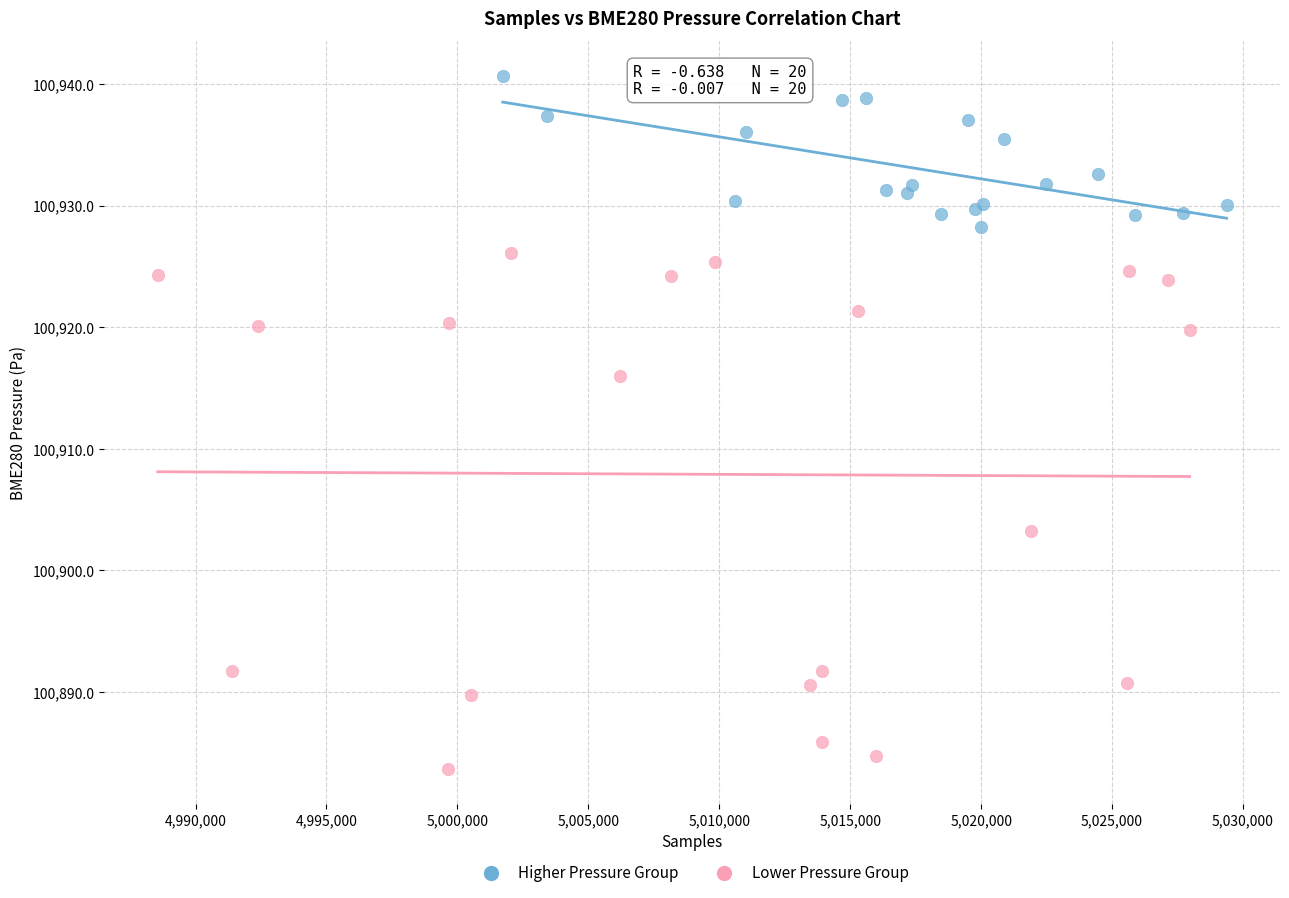

Which series contains the lowest Y value?

Lower Pressure Group